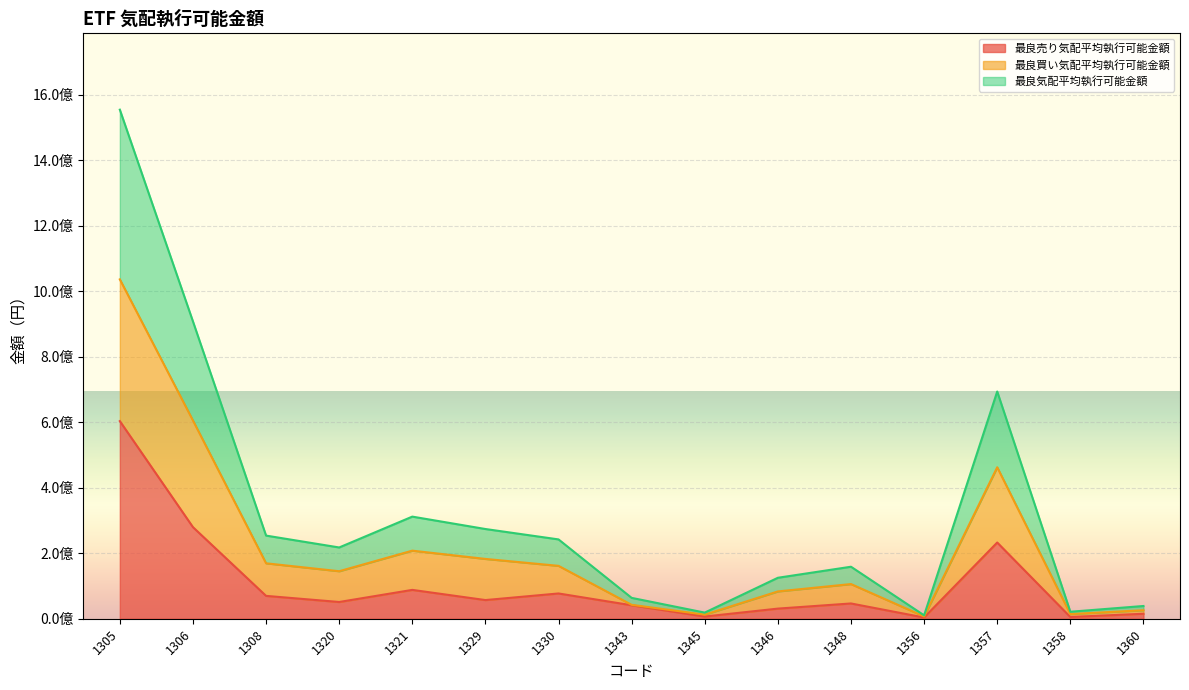

Between 1329 and 1330, which is larger?

1330